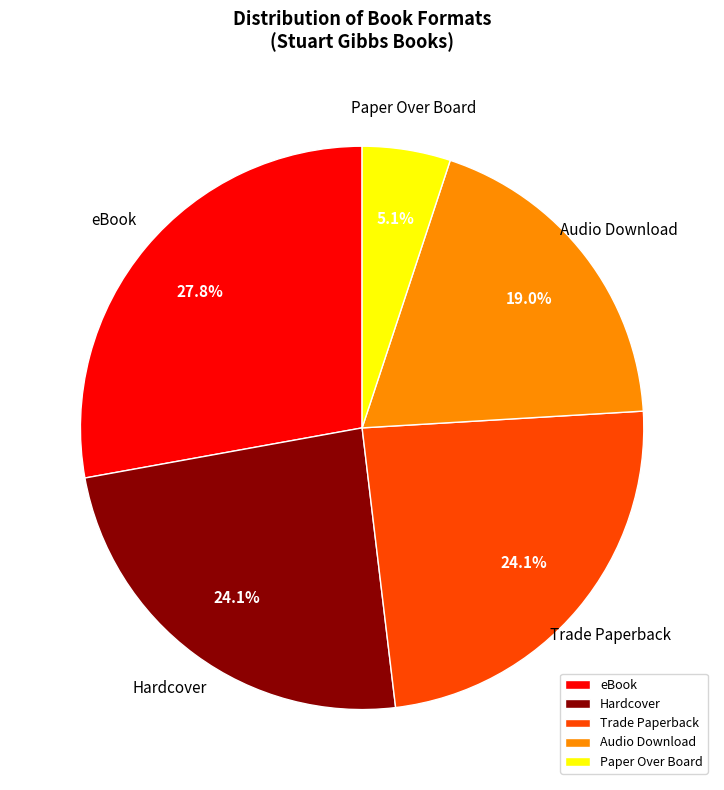

Which category has the biggest portion of the pie?

eBook